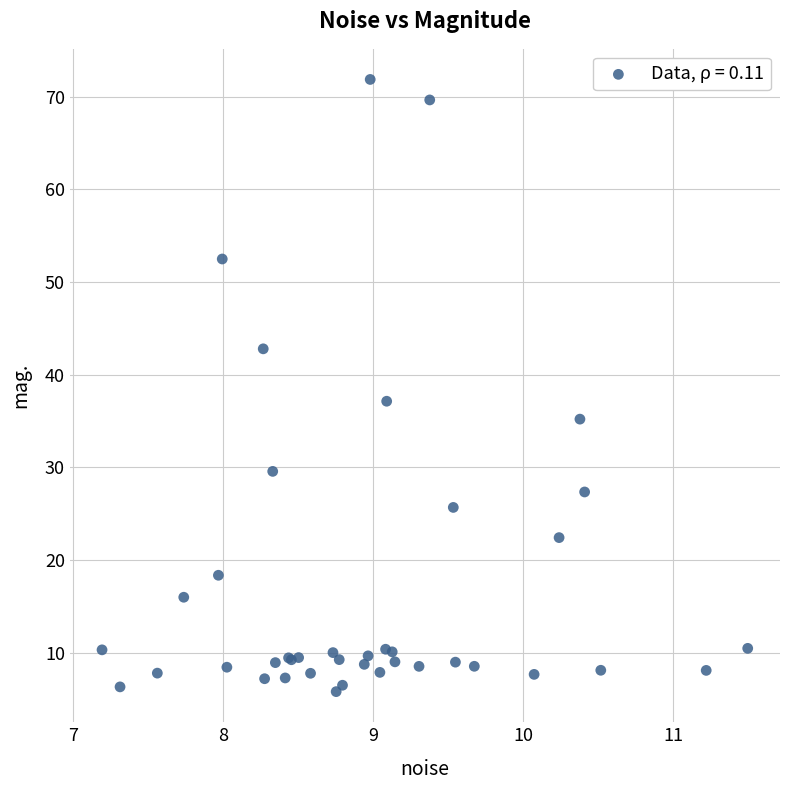

What Y value in the scatter plot is closest to 38?

37.1